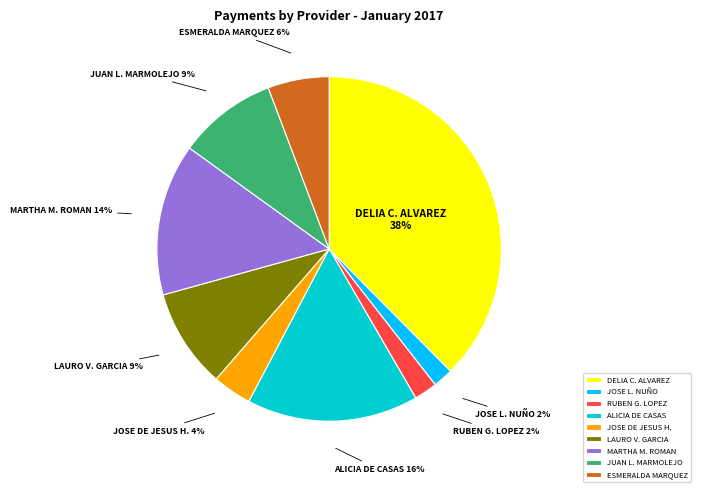

True or false: JUAN L. MARMOLEJO accounts for 1% of the total.

False